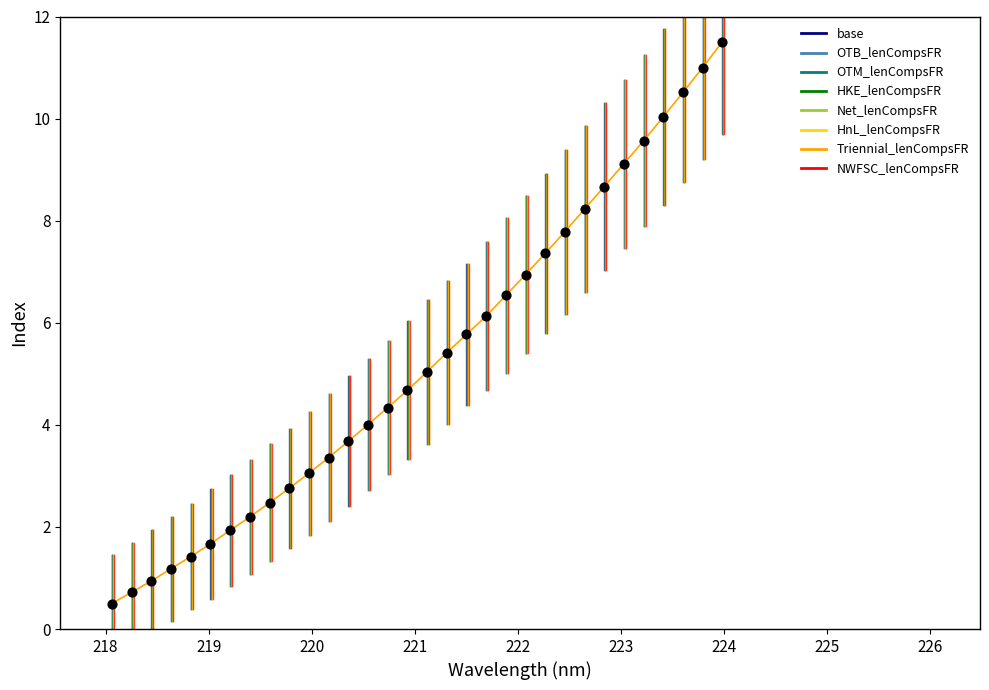

What is the difference between the maximum and minimum values?

11.0